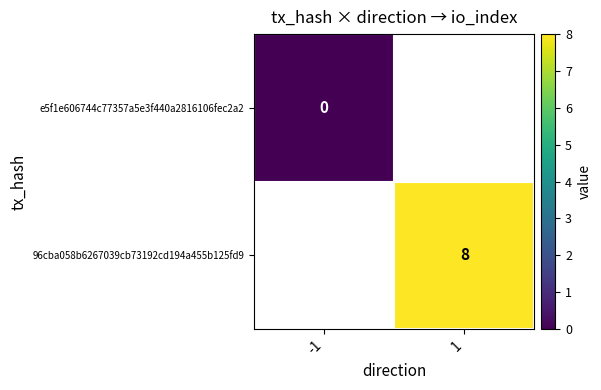

What is the maximum value shown in the chart?

8.0